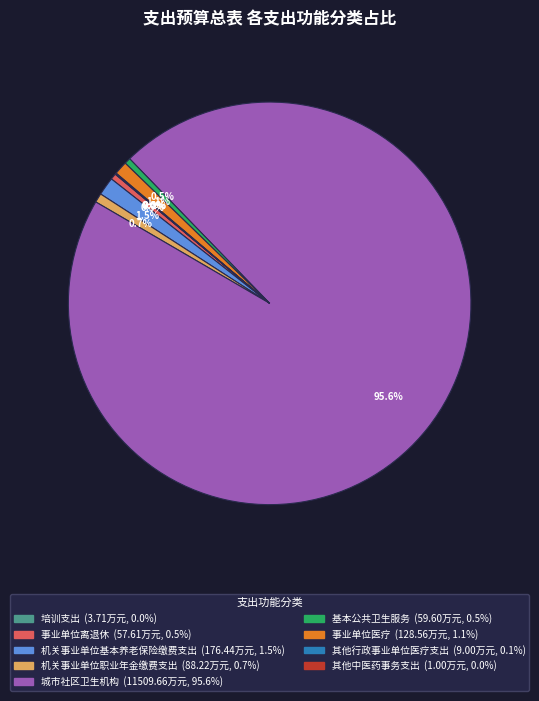

What is the ratio of the value at 事业单位离退休 to the value at 基本公共卫生服务?

1.0